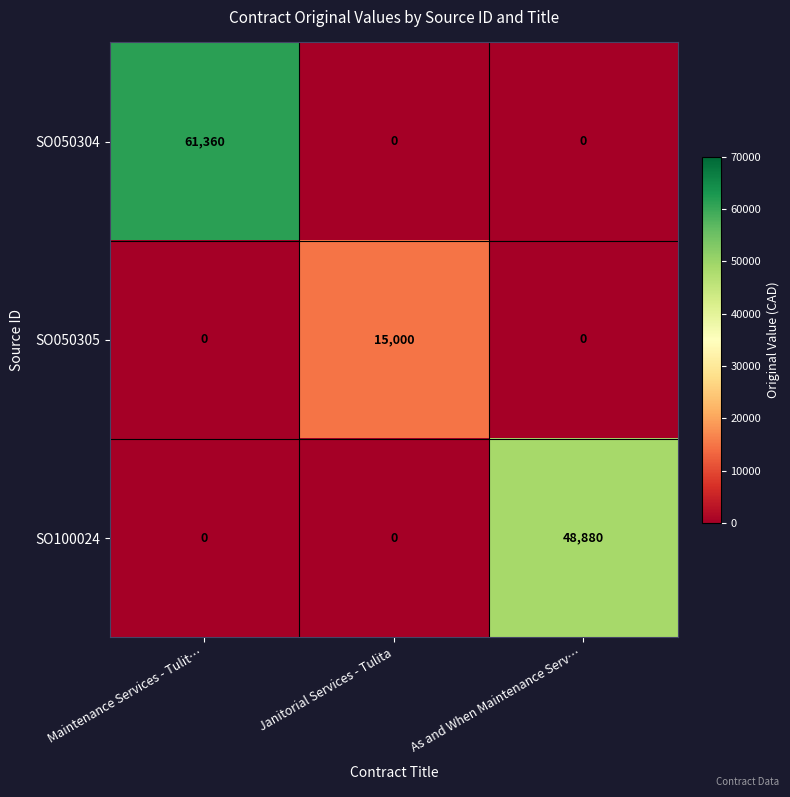

What is the spread (max minus min) of values at Janitorial Services - Tulita?

15000